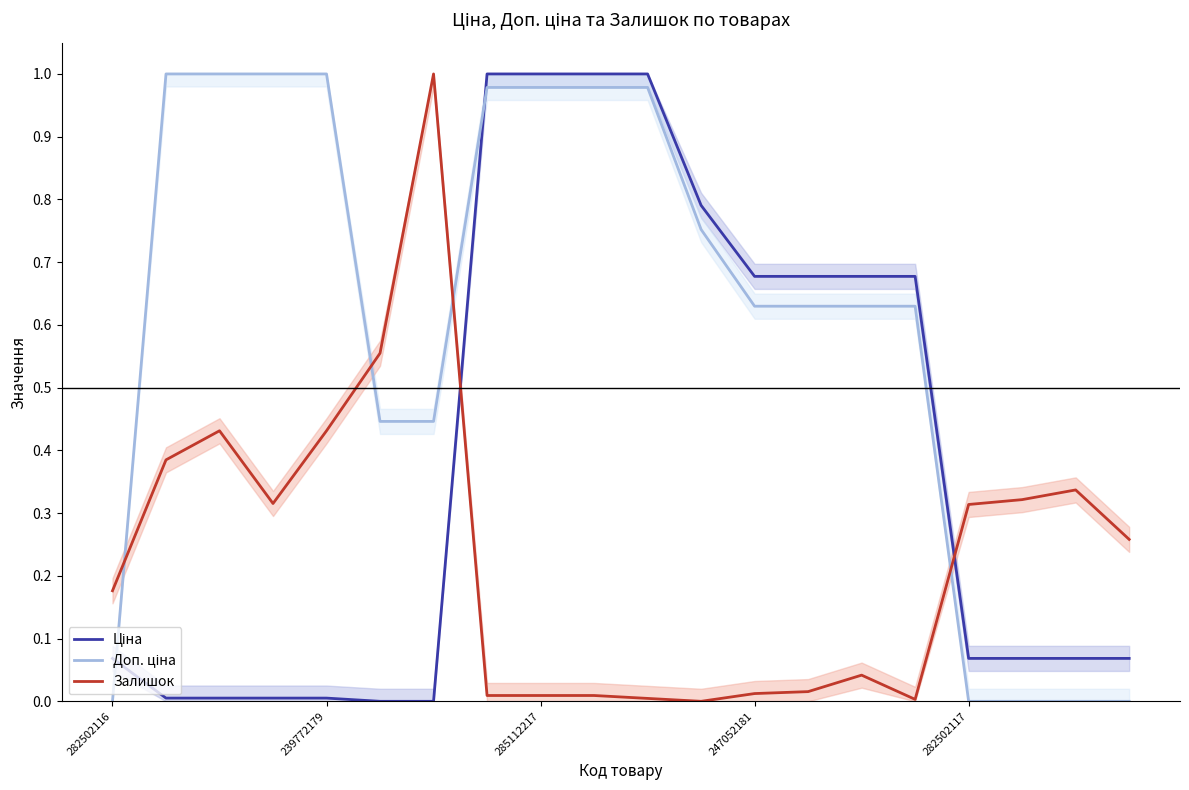

Which series has the largest range (max minus min)?

Ціна